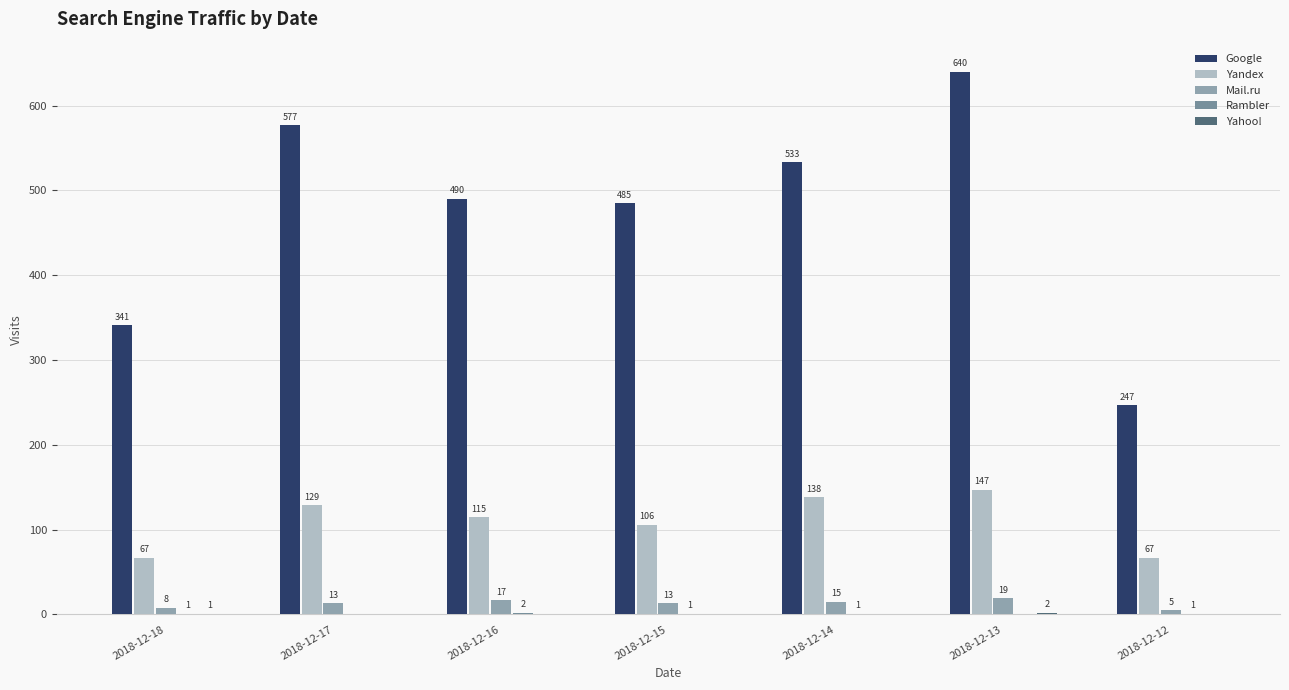

How many categories are shown in the chart?

7